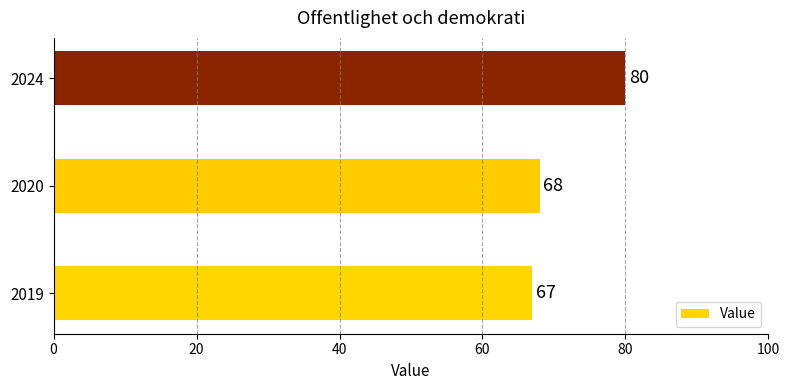

What is the difference between the maximum and second lowest values?

12